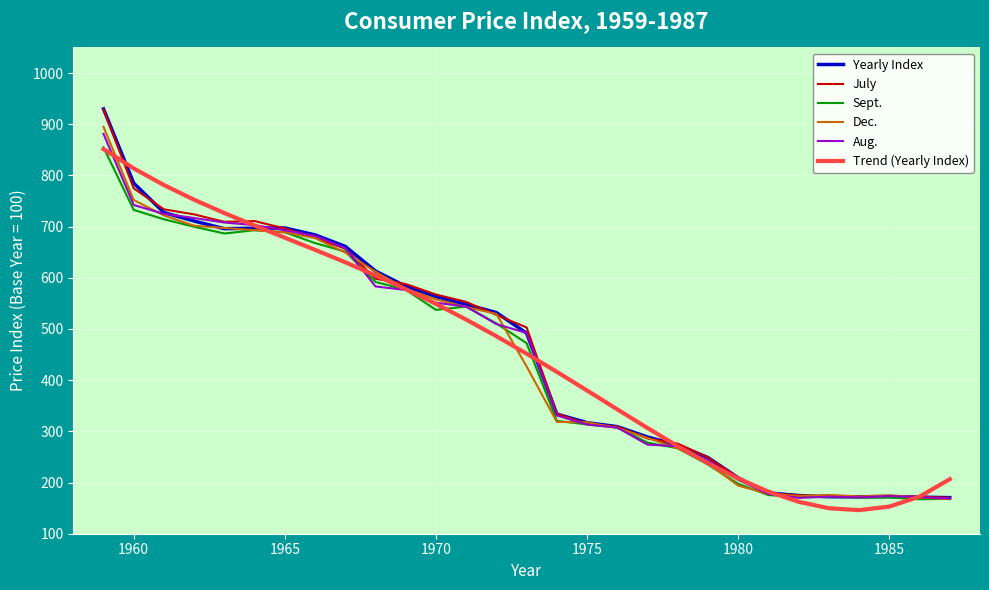

Which series has the largest range (max minus min)?

Yearly Index